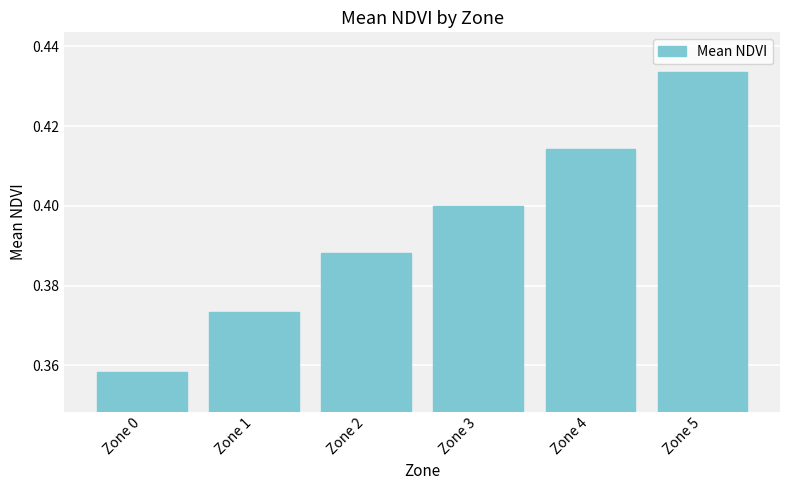

What is the sum of the values at Zone 2 and Zone 1?

0.8